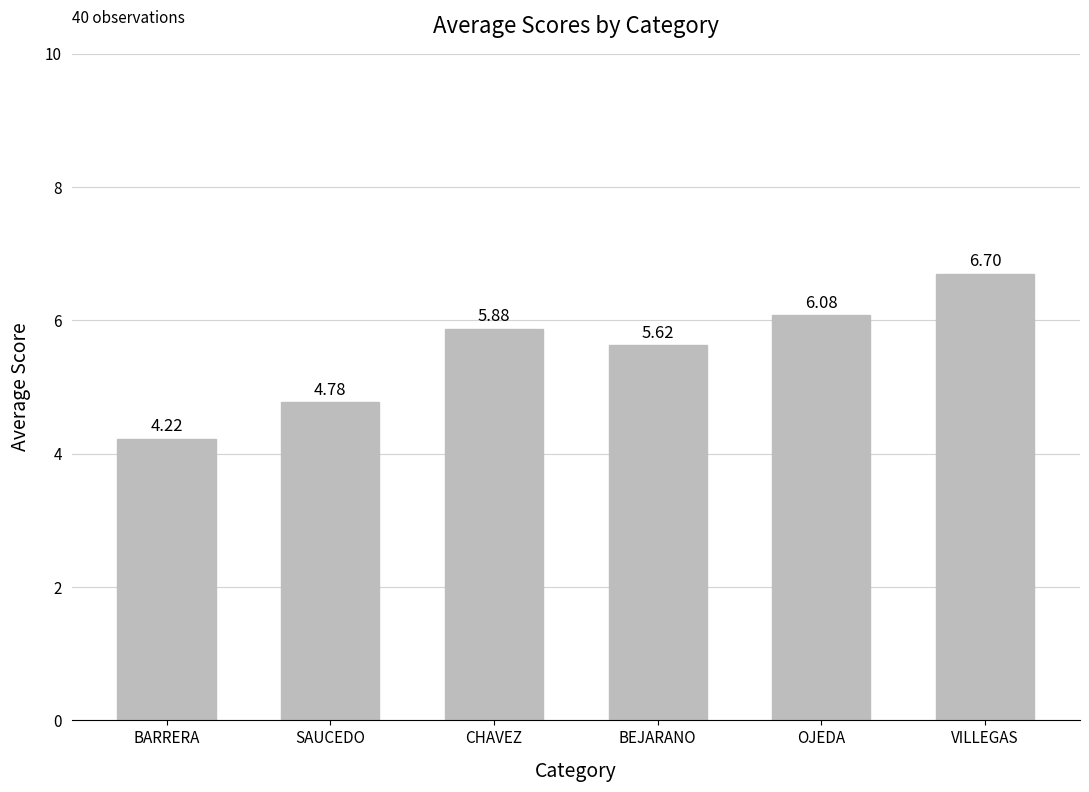

At which category does the chart reach its peak across all series?

VILLEGAS